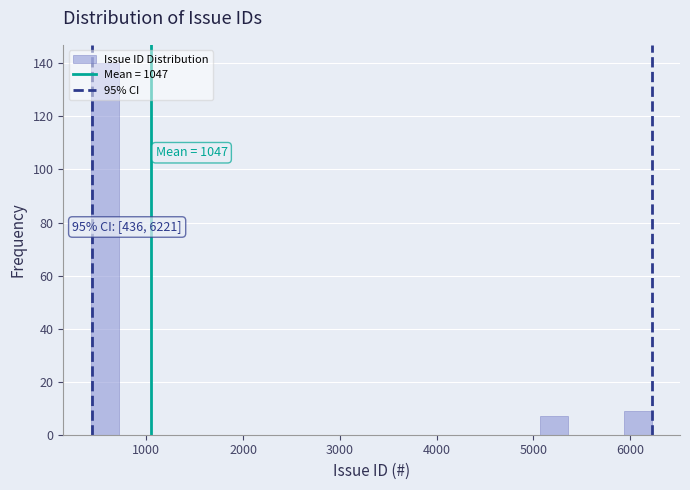

Around what value on the x-axis is the tallest bar? Give the approximate position of its centre, as read against the axis.

600